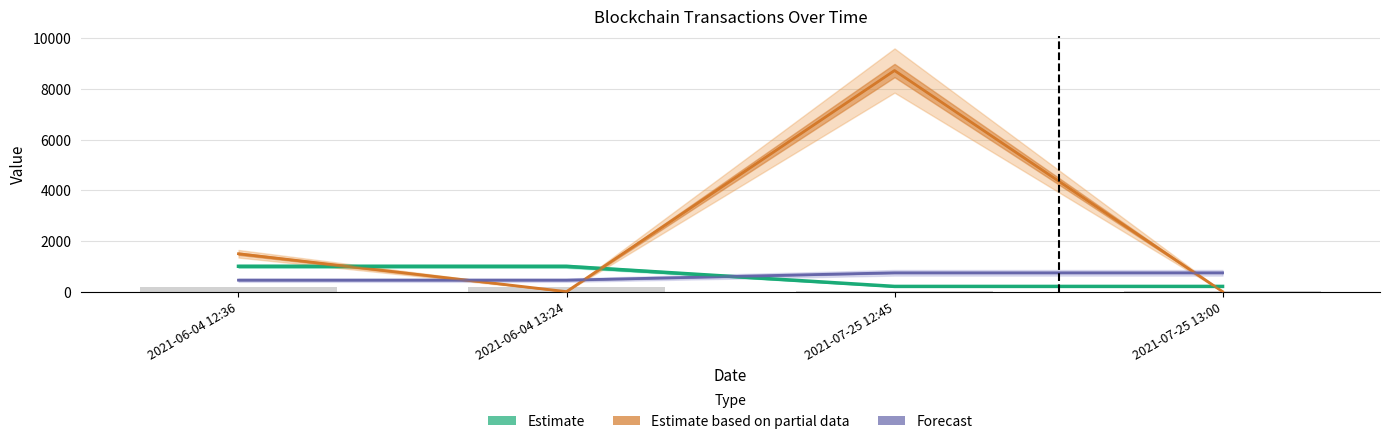

Reading left to right, list all the values displayed in this chart.

Estimate: 2021-06-04 12:36=1000.0	2021-06-04 13:24=999.0	2021-07-25 12:45=206.0	2021-07-25 13:00=206.0
Estimate based on partial data: 2021-06-04 12:36=1494.0	2021-06-04 13:24=0.0	2021-07-25 12:45=8725.0	2021-07-25 13:00=1.0
Forecast: 2021-06-04 12:36=452.3	2021-06-04 13:24=452.4	2021-07-25 12:45=743.2	2021-07-25 13:00=743.2